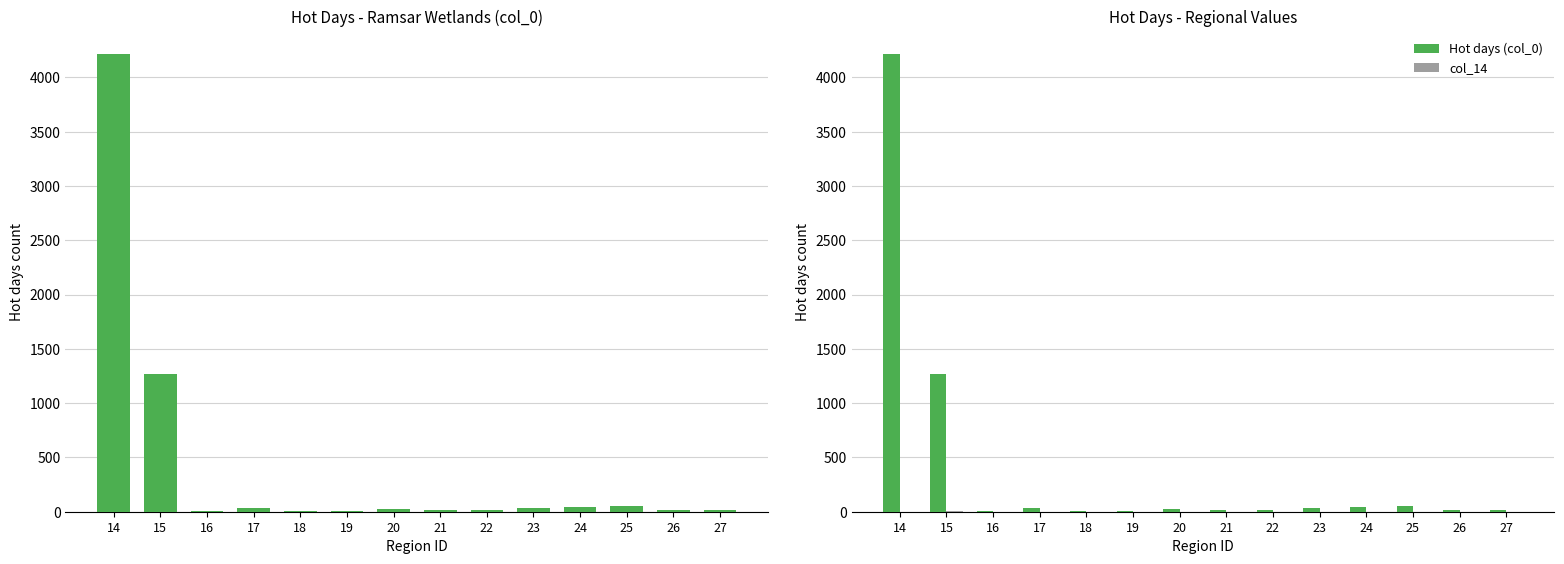

How many groups of bars are there?

14